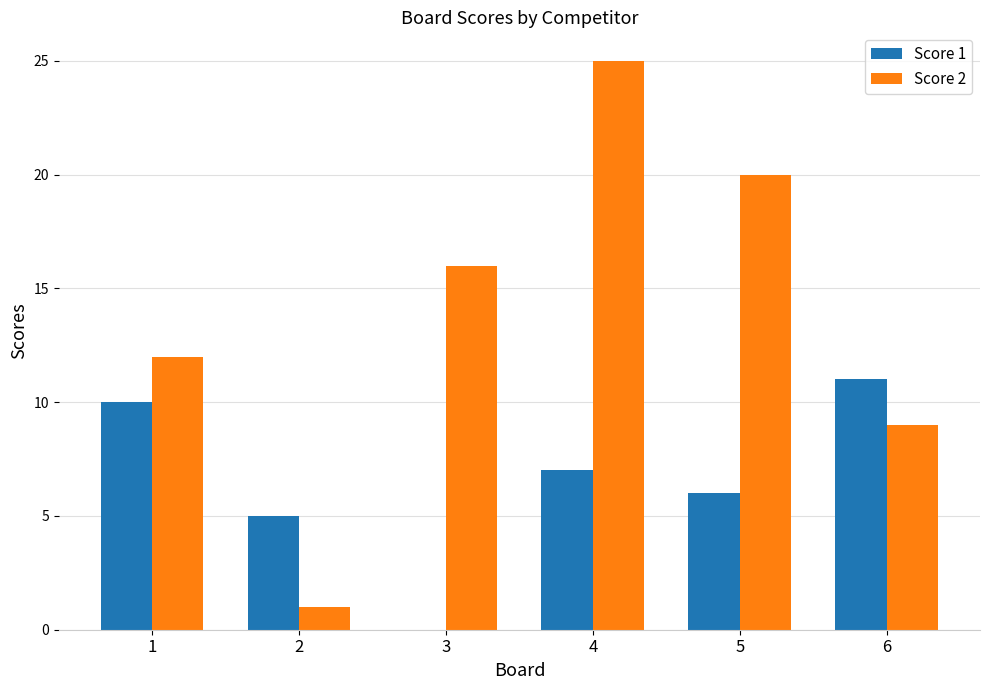

Where is Score 2 nearest to the value 13?

1